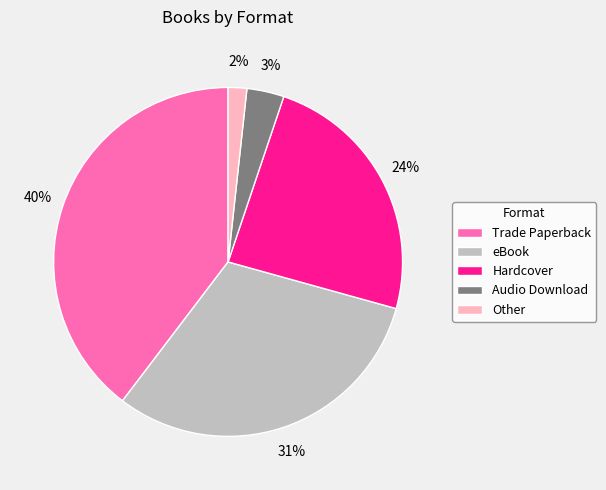

To the nearest percent, what percentage of the pie is Audio Download?

3%